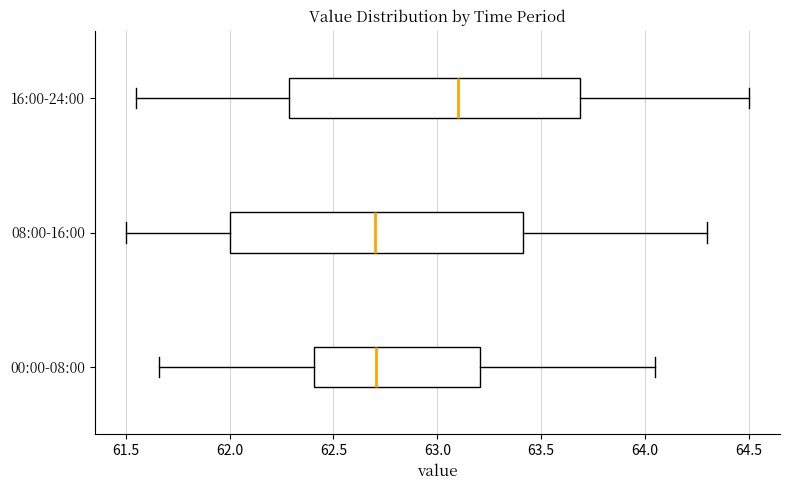

Reading bottom to top, read every box against the x-axis: the position of its median line, the range the box covers, and the ends of its whiskers. The values are not printed on the chart, so give them approximately, as read against the axis.

00:00-08:00: median 62.70, box 62.40 to 63.20, whiskers 61.65 to 64.05
08:00-16:00: median 62.70, box 62.00 to 63.40, whiskers 61.50 to 64.30
16:00-24:00: median 63.10, box 62.30 to 63.70, whiskers 61.55 to 64.50